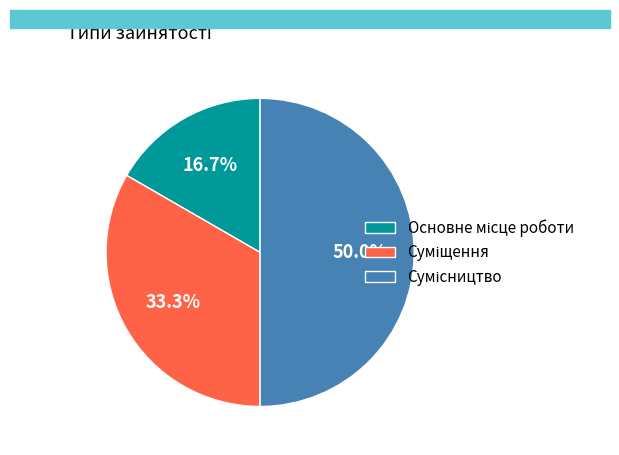

To the nearest percent, what portion does Суміщення represent?

33%